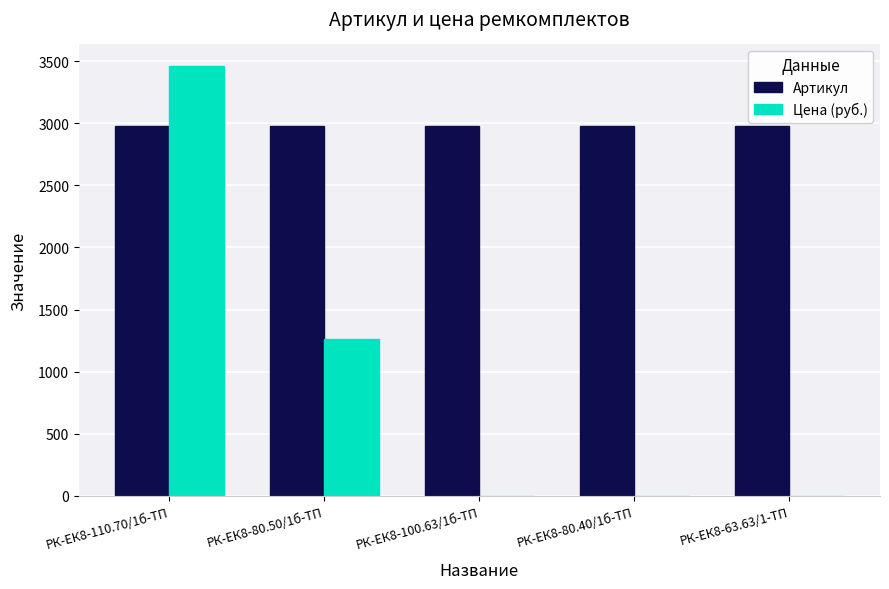

Between РК-ЕК8-80.50/1б-ТП and РК-ЕК8-100.63/1б-ТП, which series saw the biggest shift?

Цена (руб.)